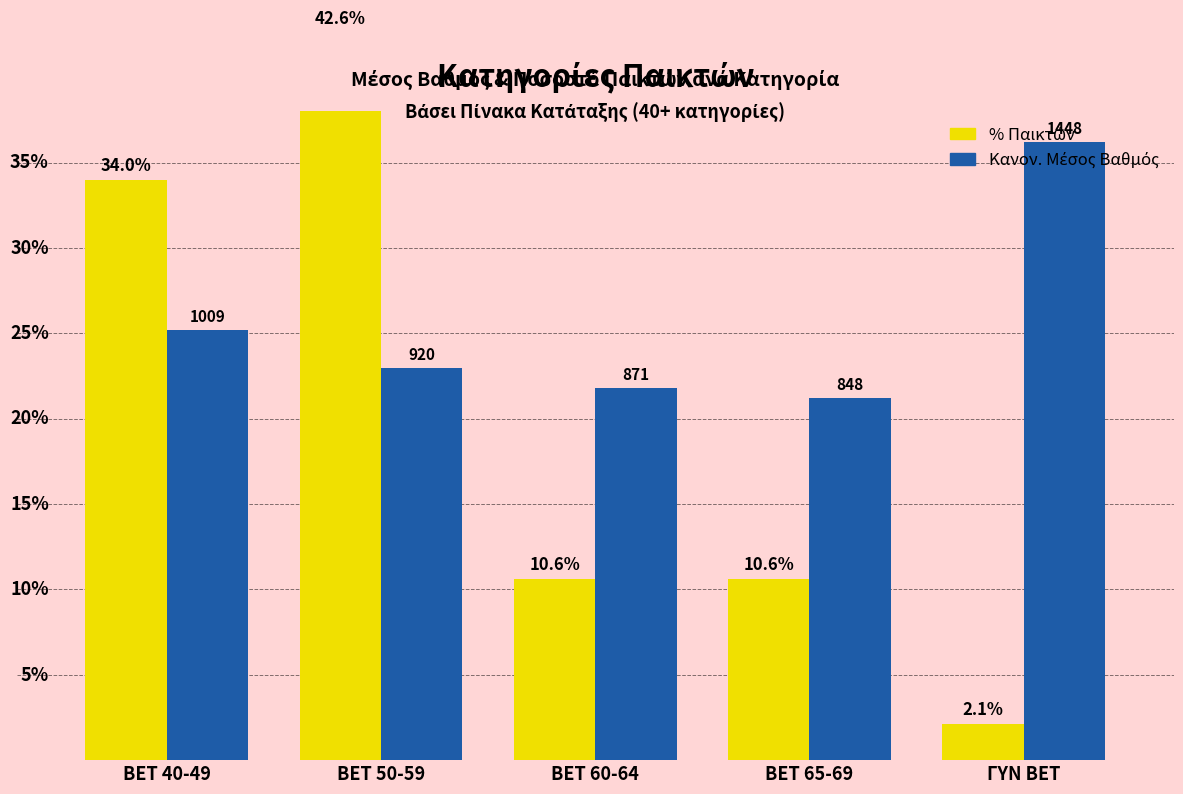

At which label does % Παικτών first exceed 10?

BET 40-49